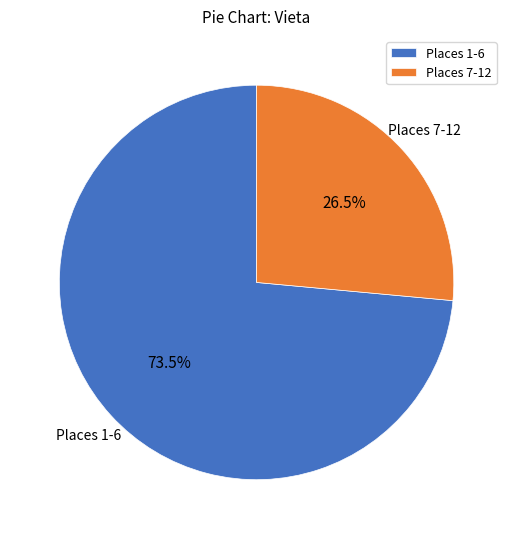

Count the number of slices in the pie.

2